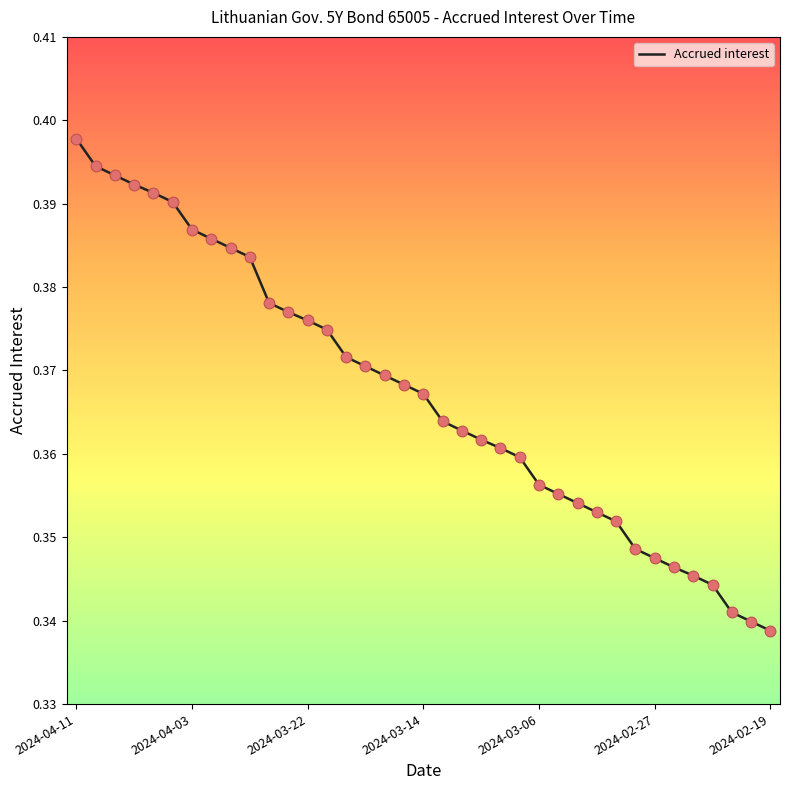

Is this an area chart (filled region under the line)?

No